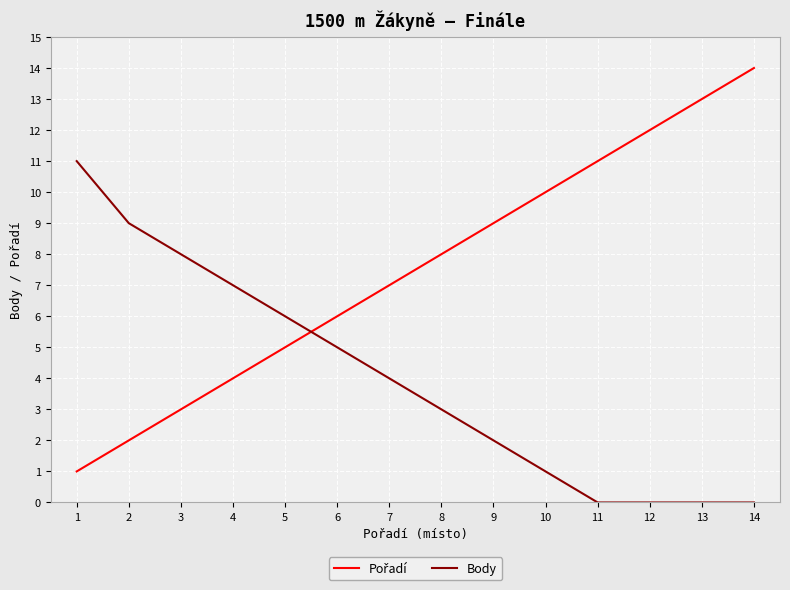

How many lines are shown in the chart?

2